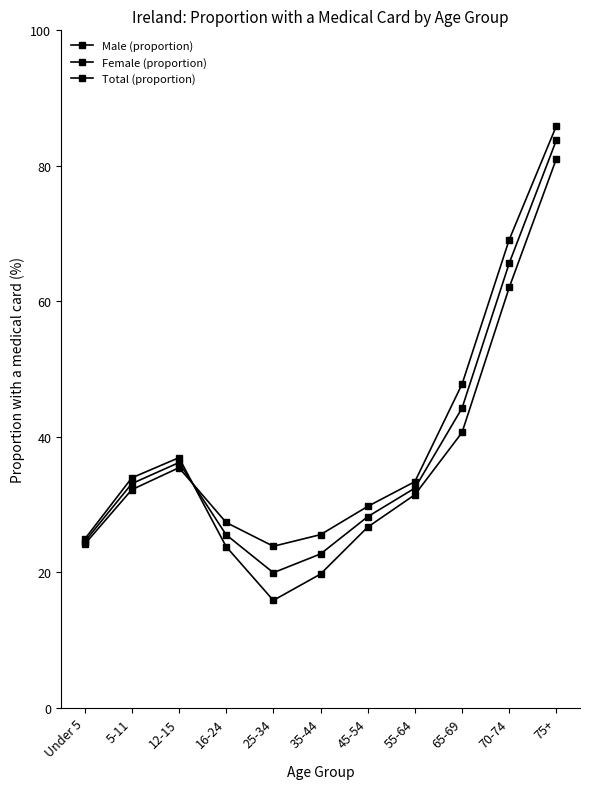

Where do Female (proportion) and Total (proportion) first cross each other?

12-15 and 16-24